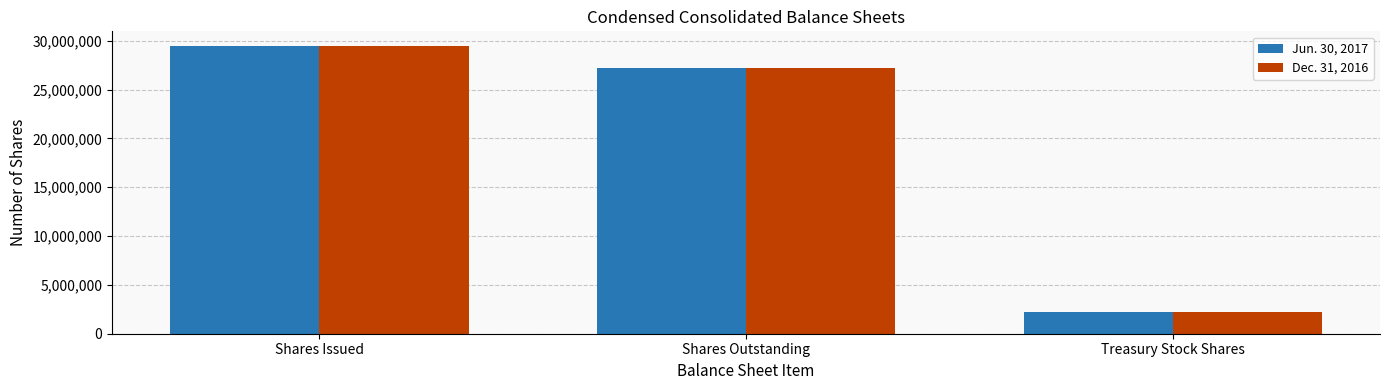

What are all the series names shown in the legend?

Jun. 30, 2017, Dec. 31, 2016